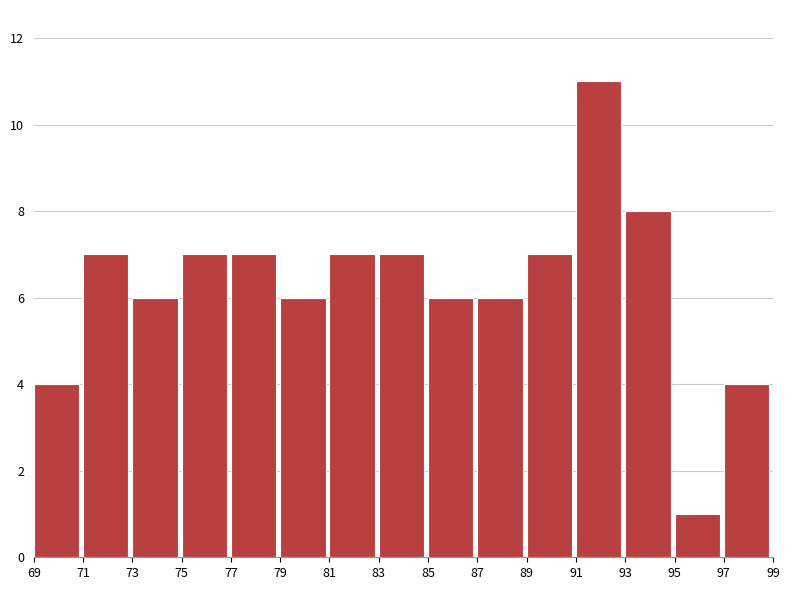

Reading left to right, list every bar in this chart as the range it spans on the x-axis followed by its height. The values are not printed on the chart, so give them approximately, as read against the axis.

69 to 71: 4
71 to 73: 7
73 to 75: 6
75 to 77: 7
77 to 79: 7
79 to 81: 6
81 to 83: 7
83 to 85: 7
85 to 87: 6
87 to 89: 6
89 to 91: 7
91 to 93: 11
93 to 95: 8
95 to 97: 1
97 to 99: 4